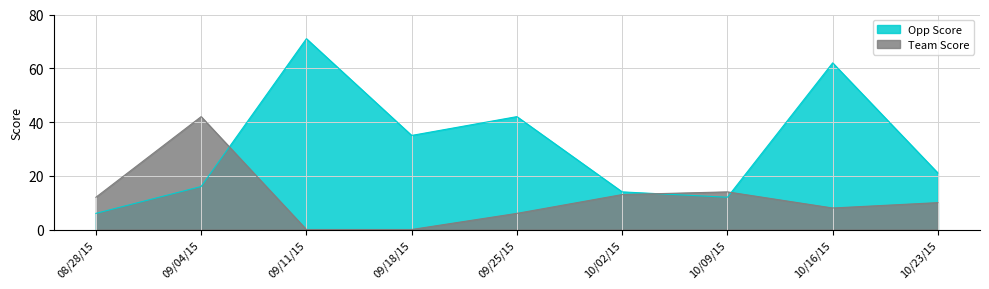

Rank the series by their maximum value, from lowest to highest.

Team Score, Opp Score